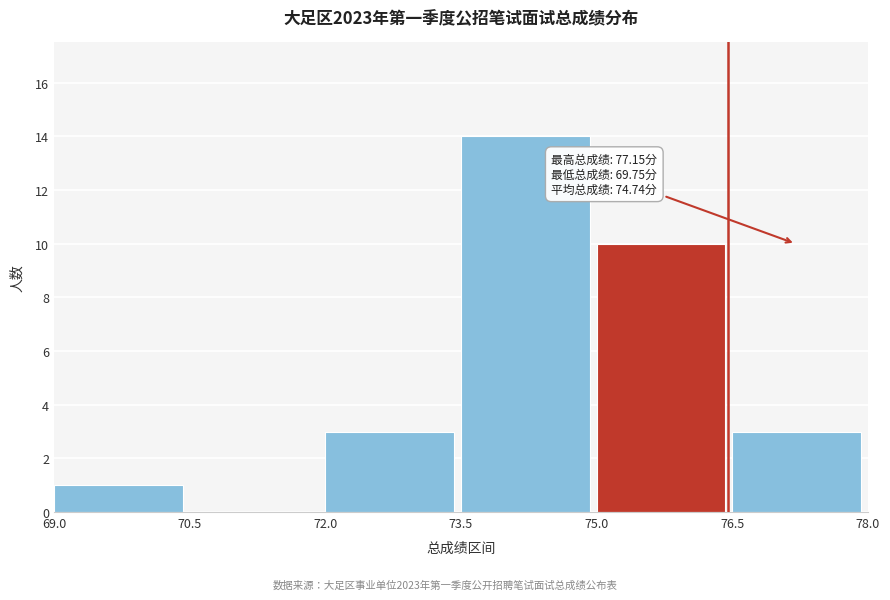

Over which range of the x-axis is the bar tallest?

73.5 to 75.0